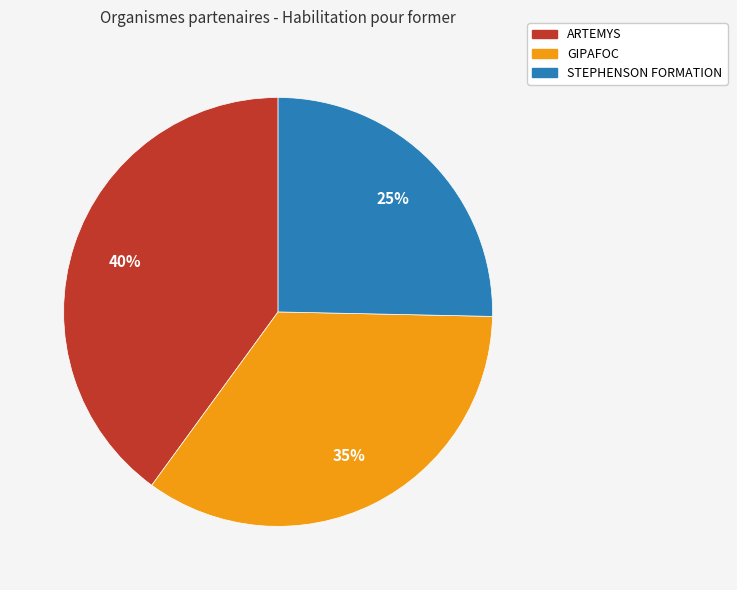

Which has a higher value, ARTEMYS or GIPAFOC?

ARTEMYS